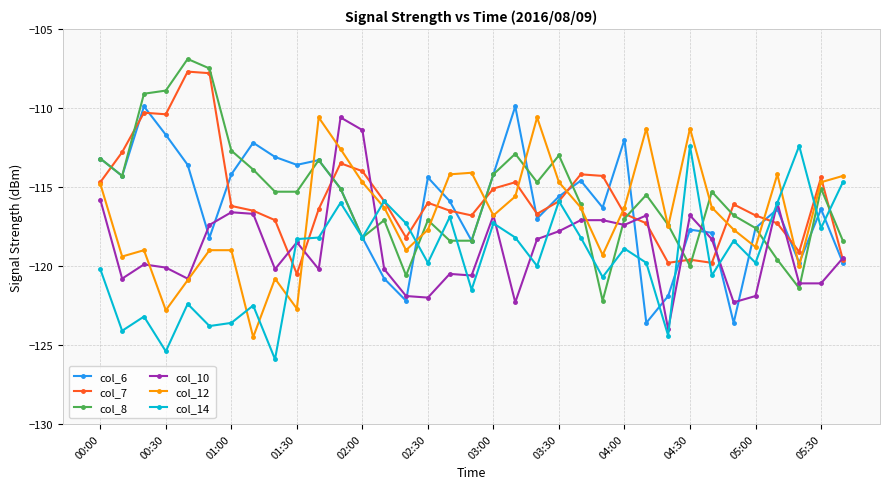

What is the smallest value displayed?

-125.9